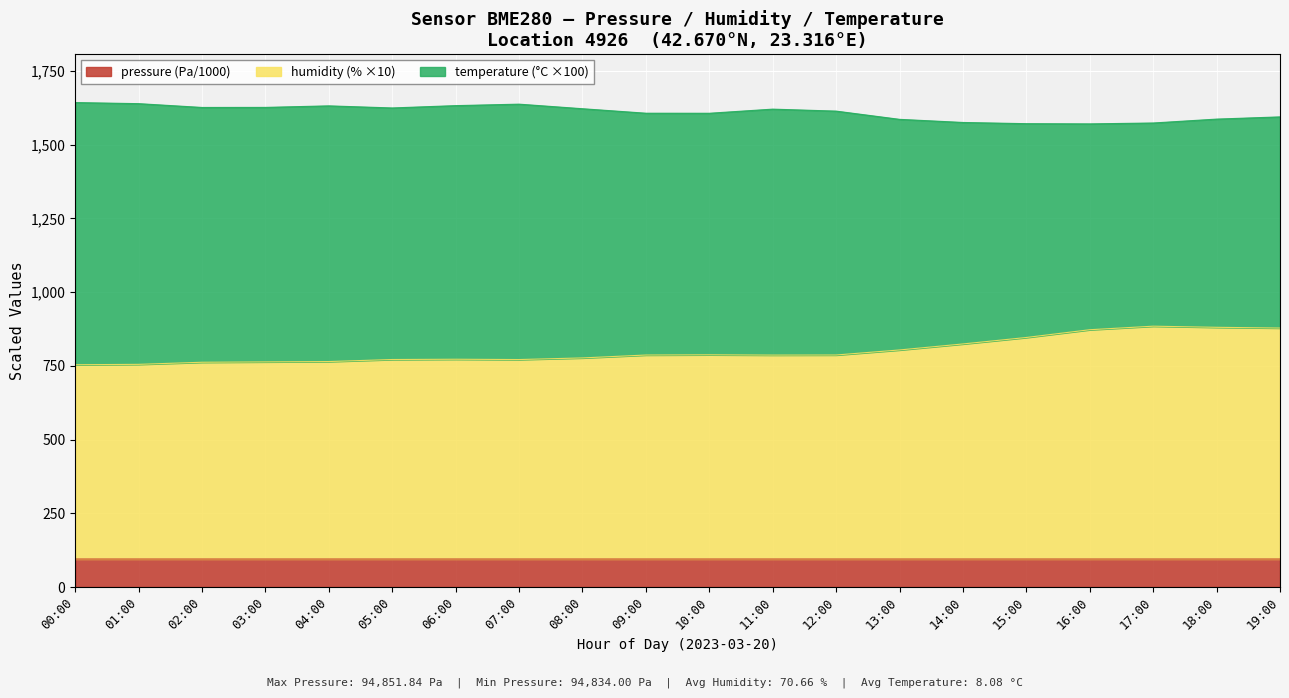

Is it true that pressure (Pa/1000) equals 94.8 at 04:00?

True